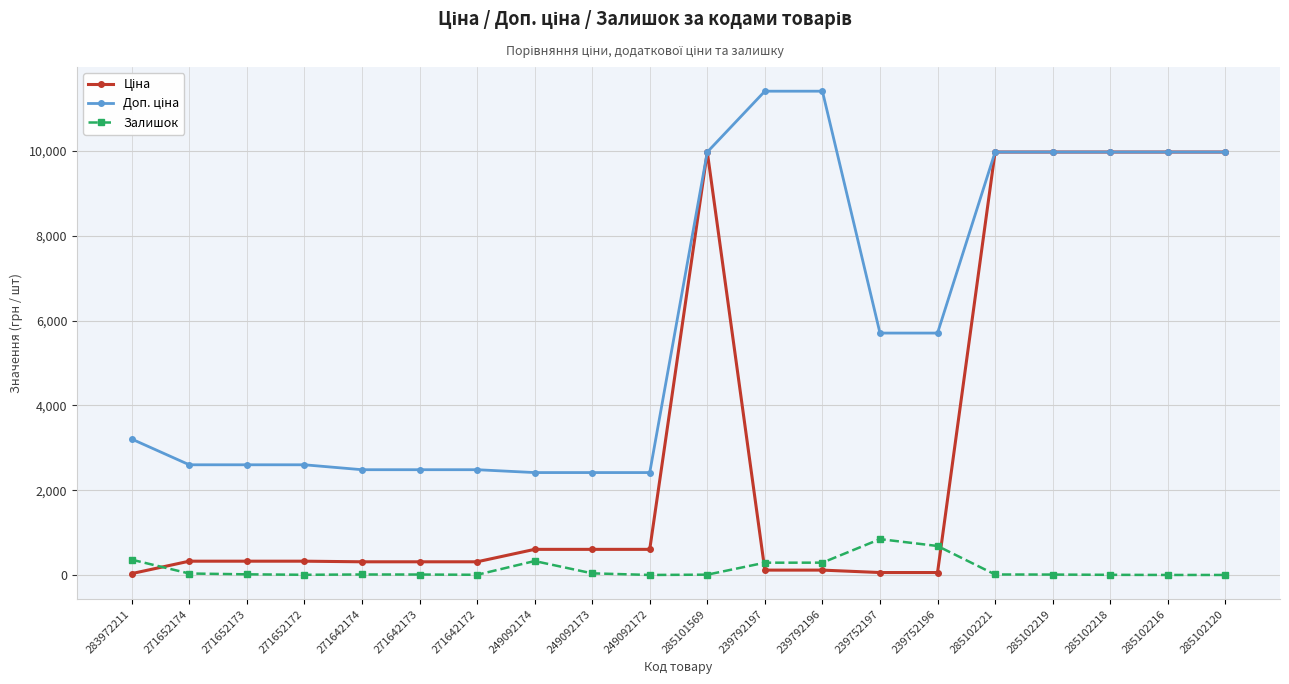

Is it true that Залишок equals 4.0 at 271652172?

True